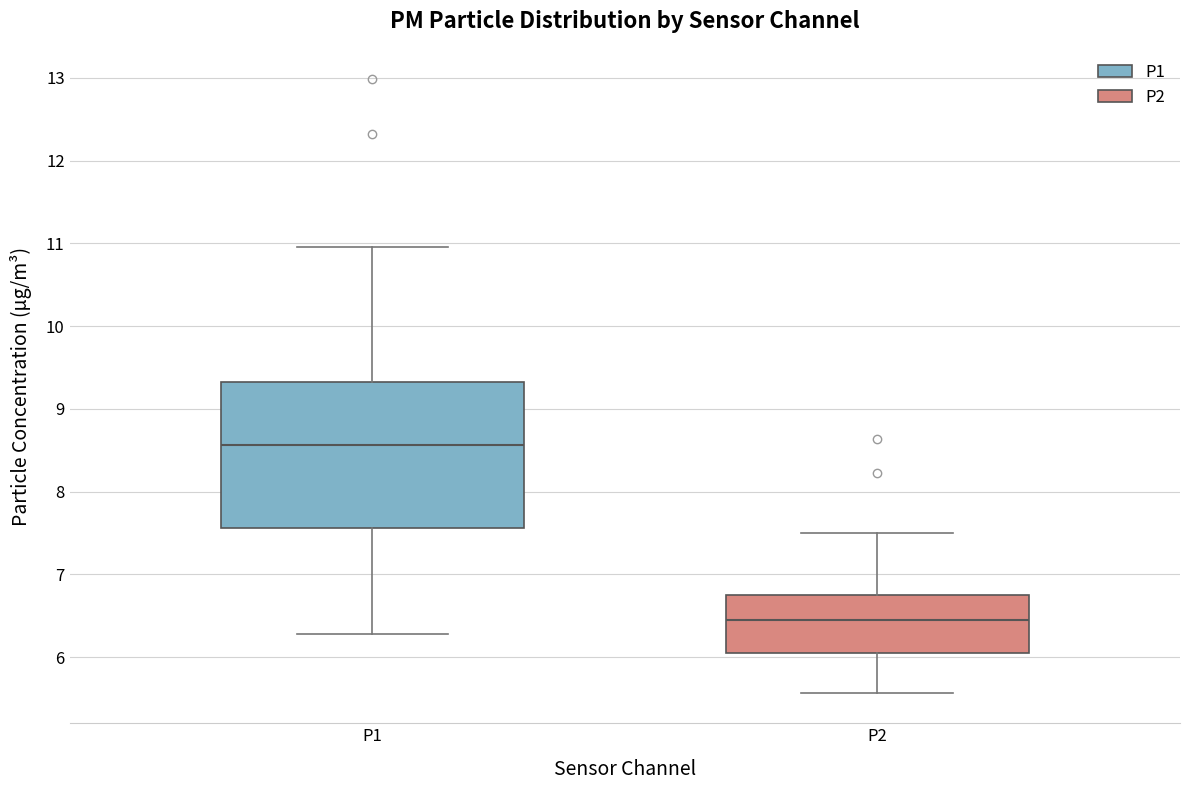

Which box is the tallest, from its lower edge to its upper edge?

P1